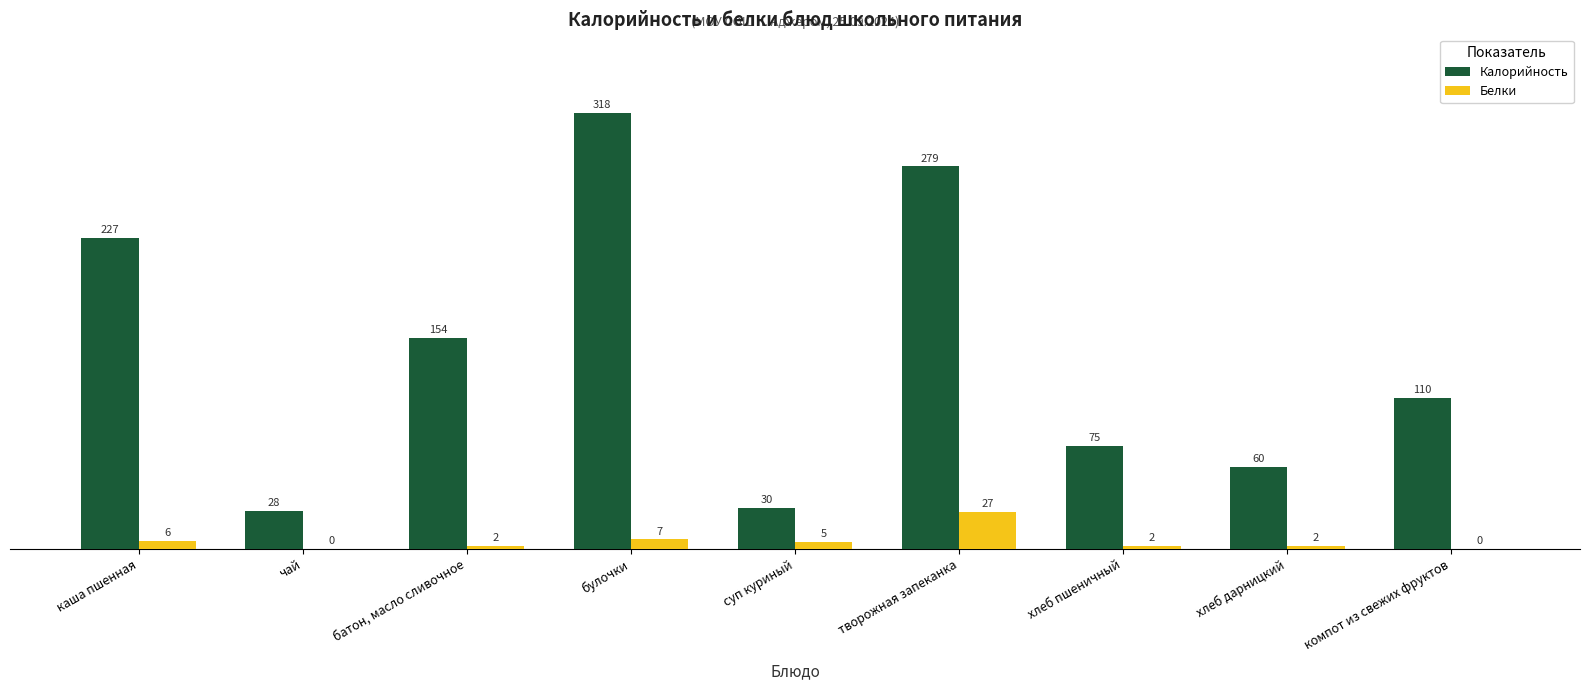

Between суп куриный and компот из свежих фруктов, which series saw the biggest shift?

Калорийность